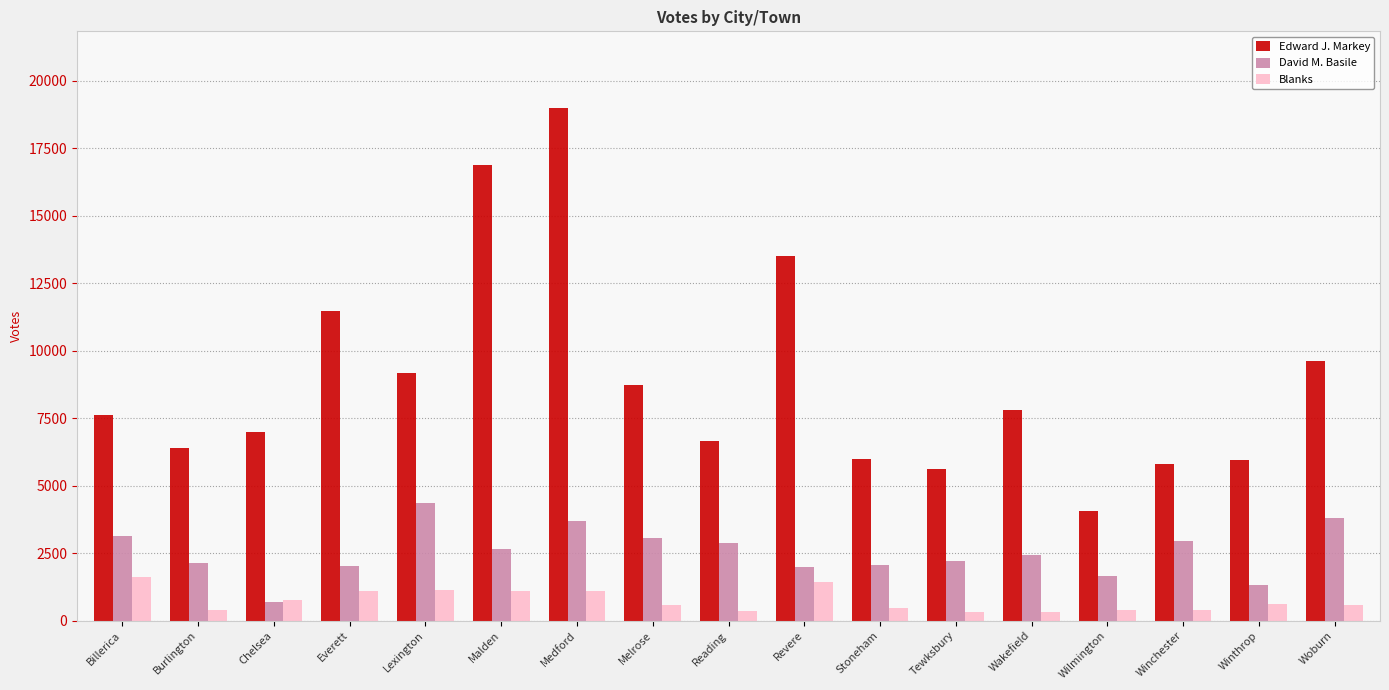

How many data points in David M. Basile are less than 2433?

8